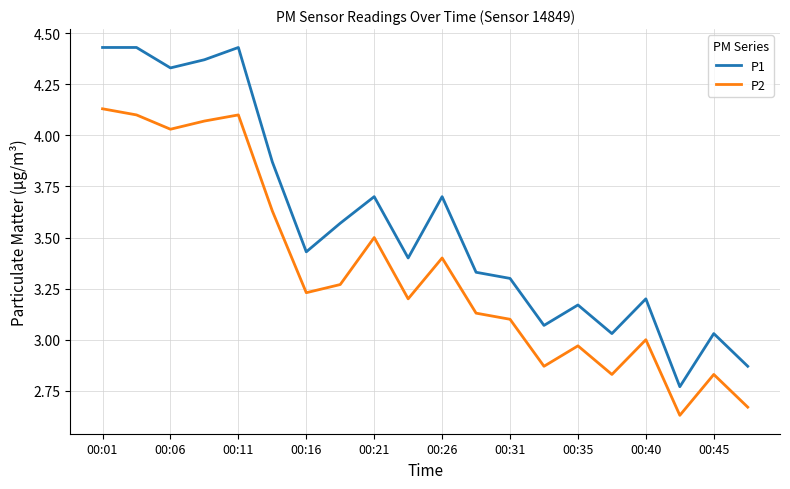

Which series has the largest range (max minus min)?

P1